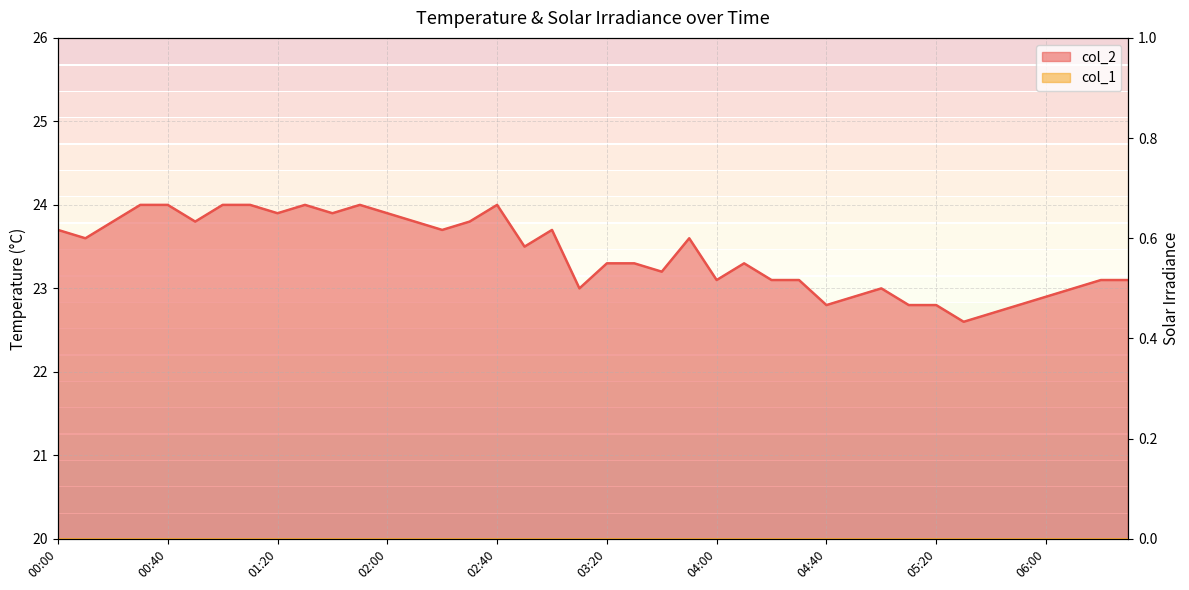

Where does the data first go above 23?

00:00